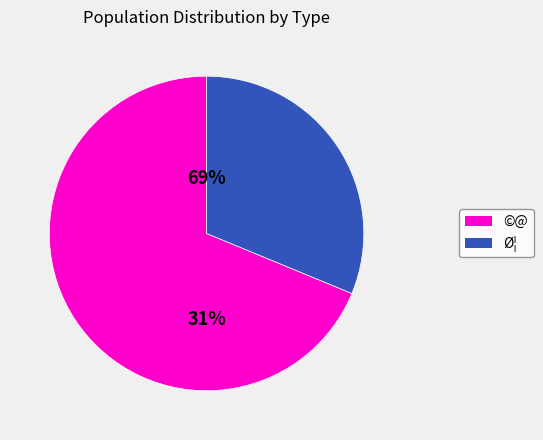

Combined, do 60 and 65 account for over 50%?

No